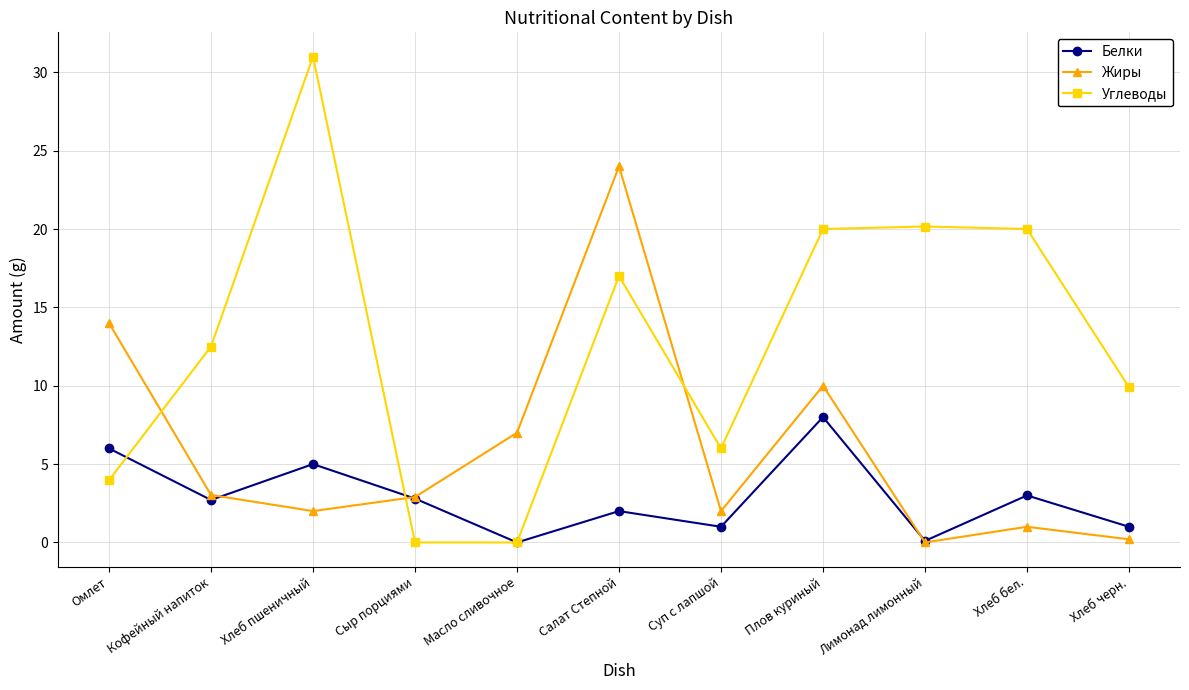

What is the difference between the Белки values at Хлеб черн. and Плов куриный?

7.0